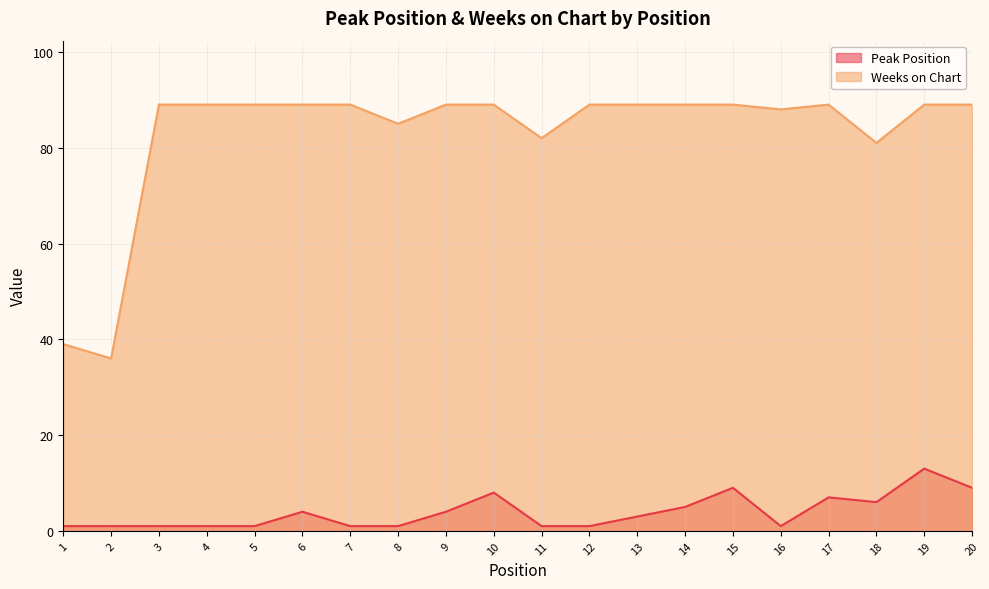

Which series has the widest spread of values?

Weeks on Chart